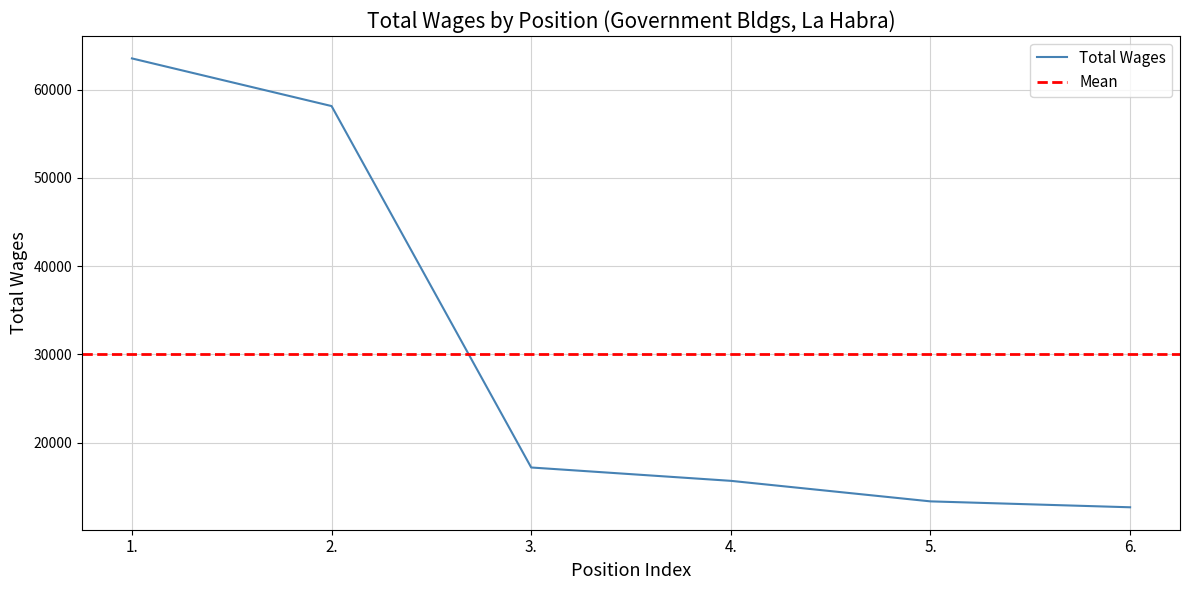

Reading left to right, what are all the values shown in this chart?

63558	58155	17172	15658	13330	12660